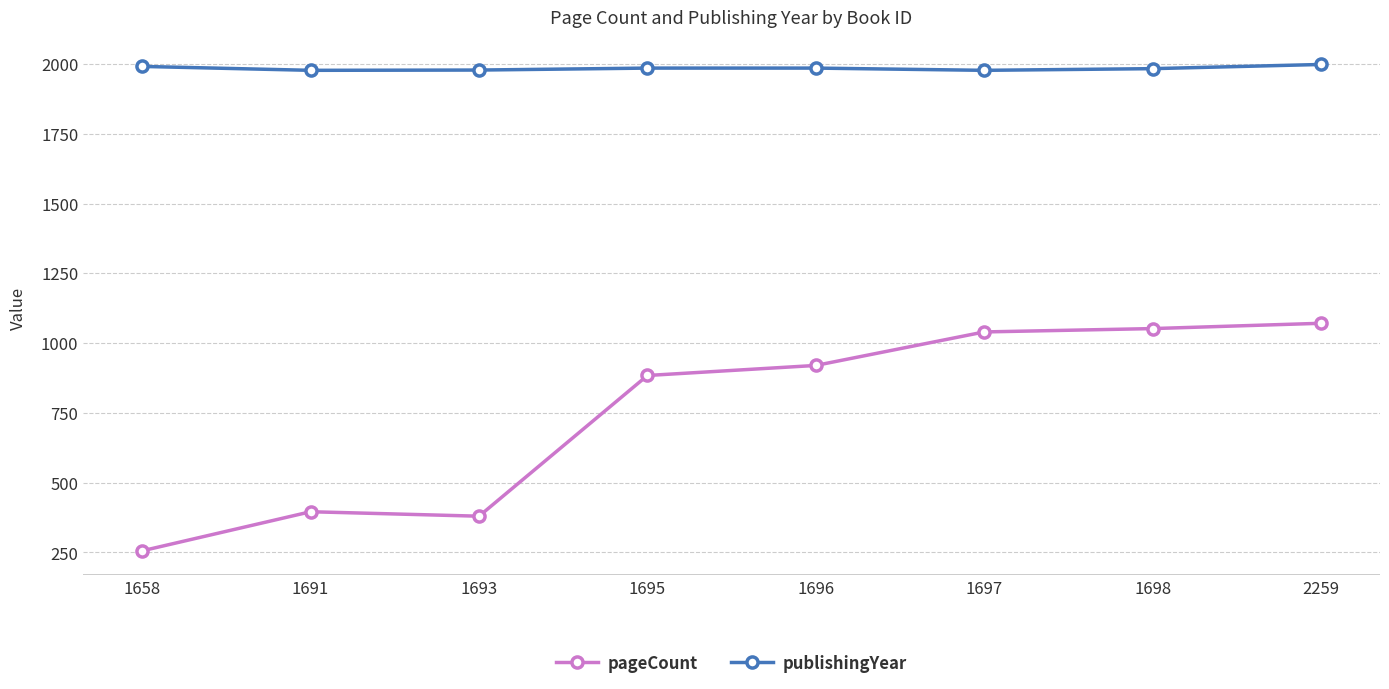

Rank the series by their average value, from highest to lowest.

publishingYear, pageCount